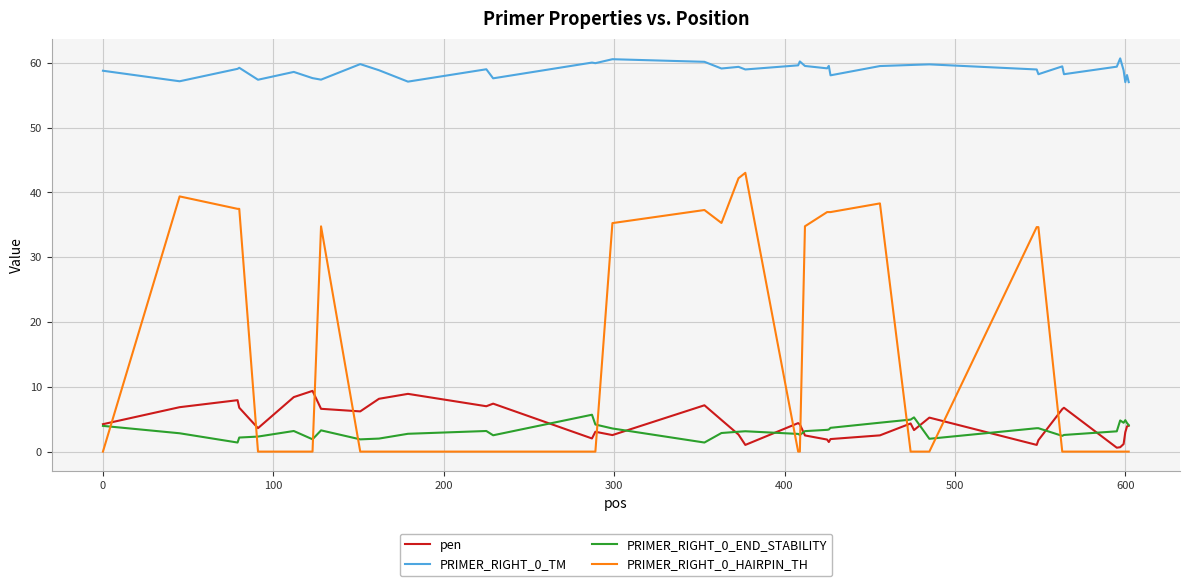

Which series has the widest spread of values?

PRIMER_RIGHT_0_HAIRPIN_TH